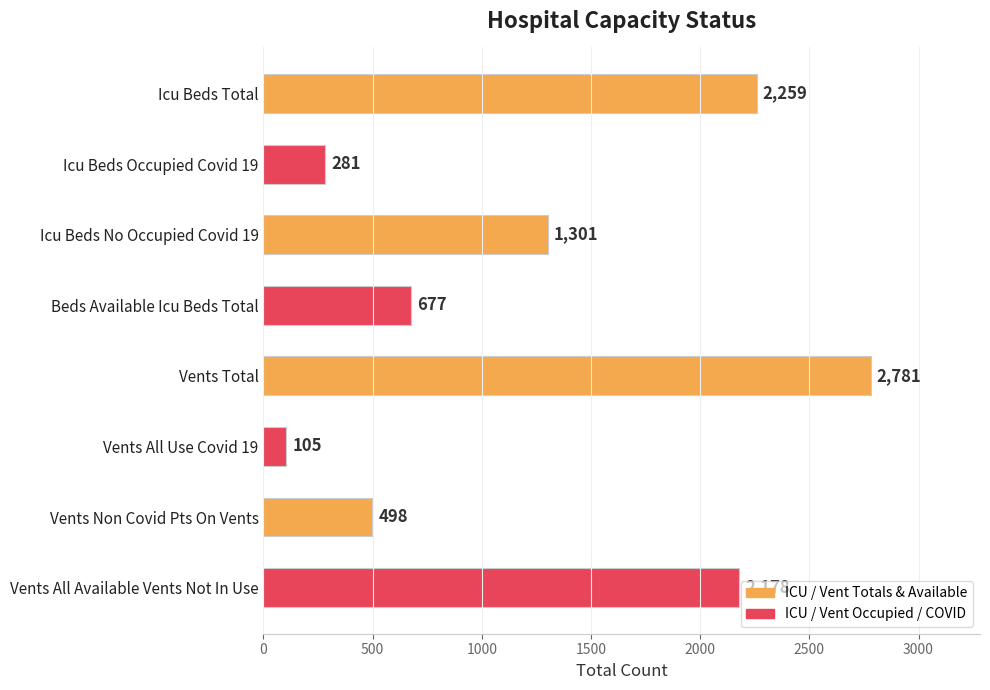

List the labels in order of value, largest first.

Vents Total, Icu Beds Total, Vents All Available Vents Not In Use, Icu Beds No Occupied Covid 19, Beds Available Icu Beds Total, Vents Non Covid Pts On Vents, Icu Beds Occupied Covid 19, Vents All Use Covid 19